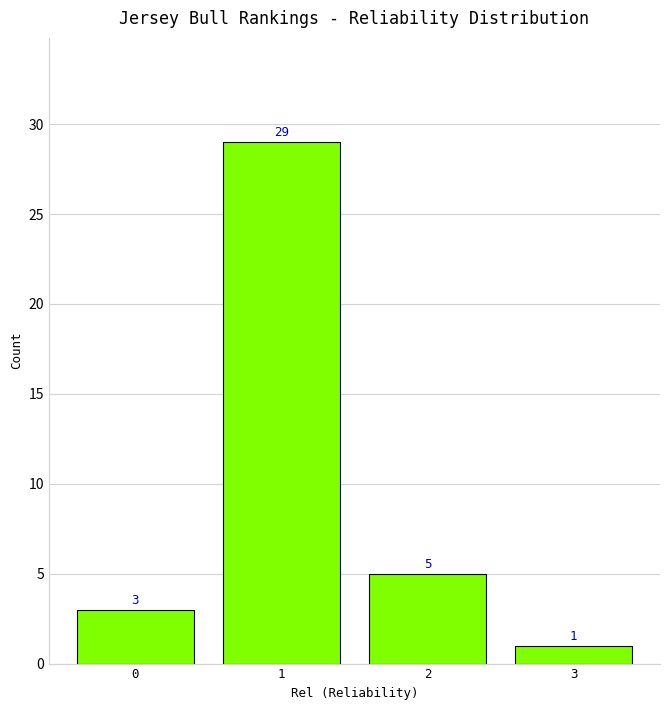

Reading left to right, extract all data points from this chart.

3	29	5	1